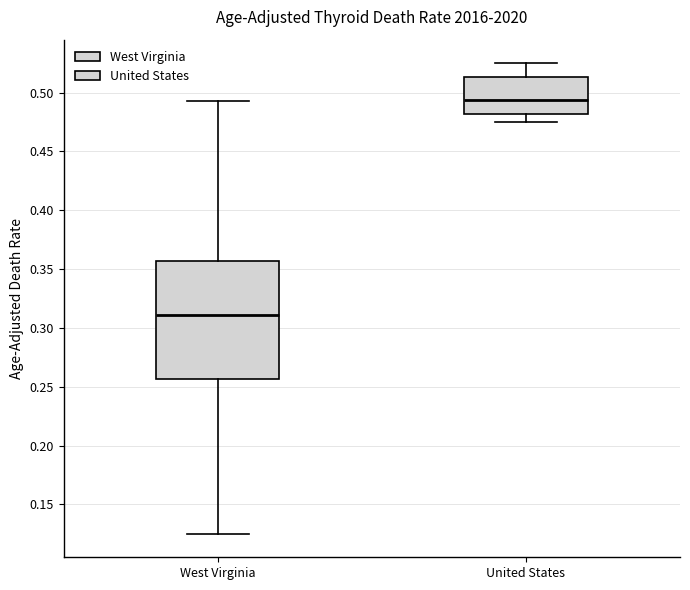

Reading left to right, read every box against the y-axis: the position of its median line, the range the box covers, and the ends of its whiskers. The values are not printed on the chart, so give them approximately, as read against the axis.

West Virginia: median 0.310, box 0.255 to 0.355, whiskers 0.125 to 0.495
United States: median 0.495, box 0.480 to 0.515, whiskers 0.475 to 0.525